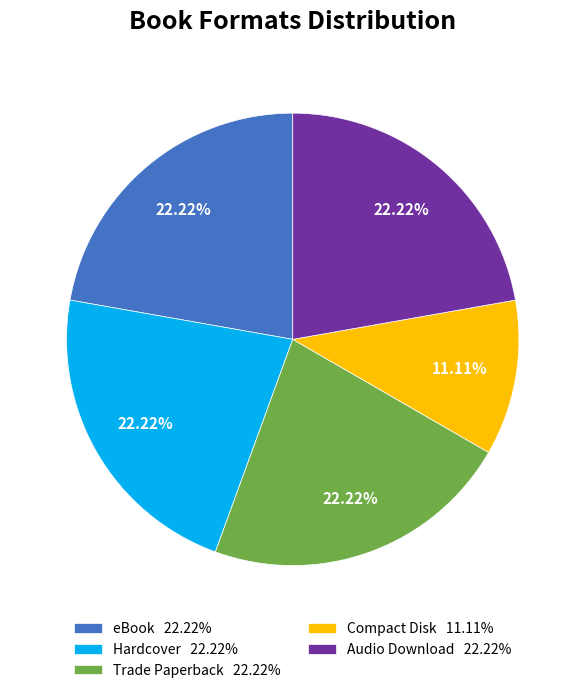

What percentage is the Audio Download slice, to the nearest percent?

22%